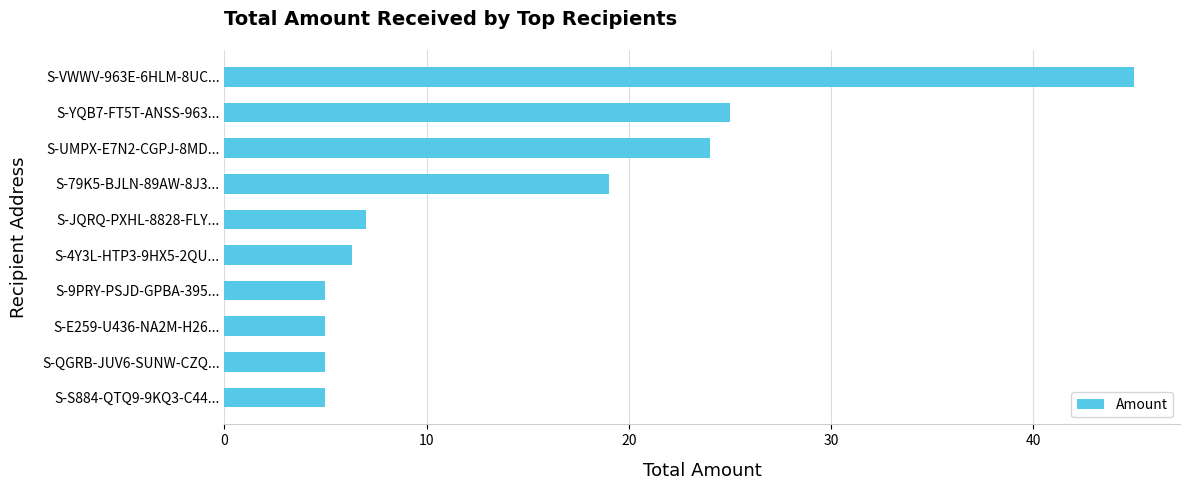

What is the label of the 1st bar from the bottom?

S-S884-QTQ9-9KQ3-C44...